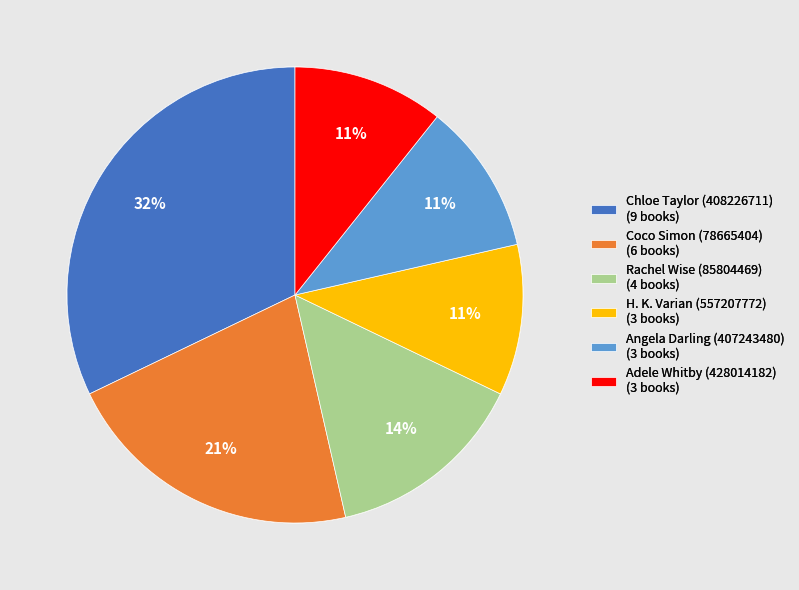

Is it true that Angela Darling (407243480) is 16% of the pie?

False